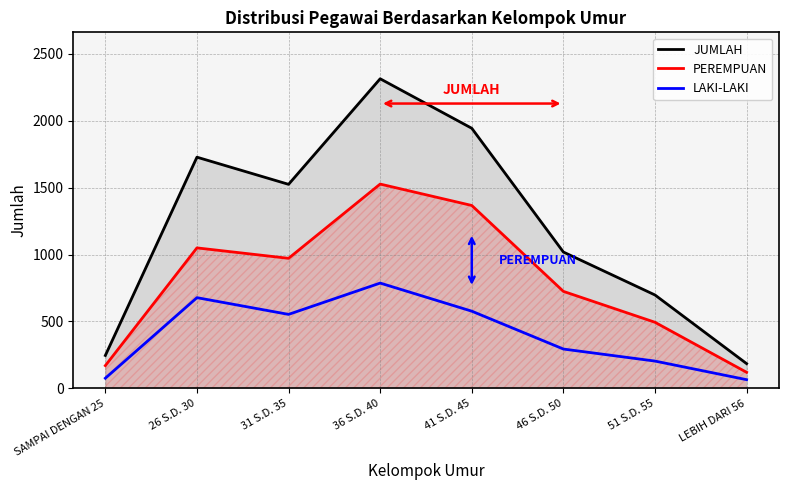

How many values in the LAKI-LAKI series exceed 553?

3